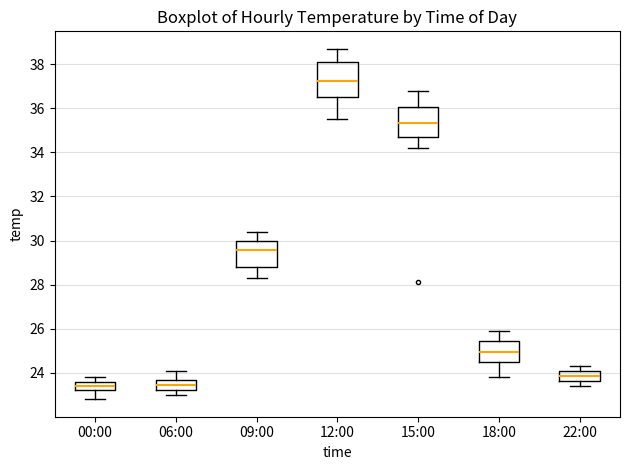

Reading left to right, read every box against the y-axis: the position of its median line, the range the box covers, and the ends of its whiskers. The values are not printed on the chart, so give them approximately, as read against the axis.

00:00: median 23.4, box 23.2 to 23.6, whiskers 22.8 to 23.8
06:00: median 23.4, box 23.2 to 23.6, whiskers 23.0 to 24.2
09:00: median 29.6, box 28.8 to 30.0, whiskers 28.4 to 30.4
12:00: median 37.2, box 36.6 to 38.2, whiskers 35.6 to 38.8
15:00: median 35.4, box 34.8 to 36.0, whiskers 34.2 to 36.8
18:00: median 25.0, box 24.6 to 25.4, whiskers 23.8 to 26.0
22:00: median 23.8, box 23.6 to 24.2, whiskers 23.4 to 24.4